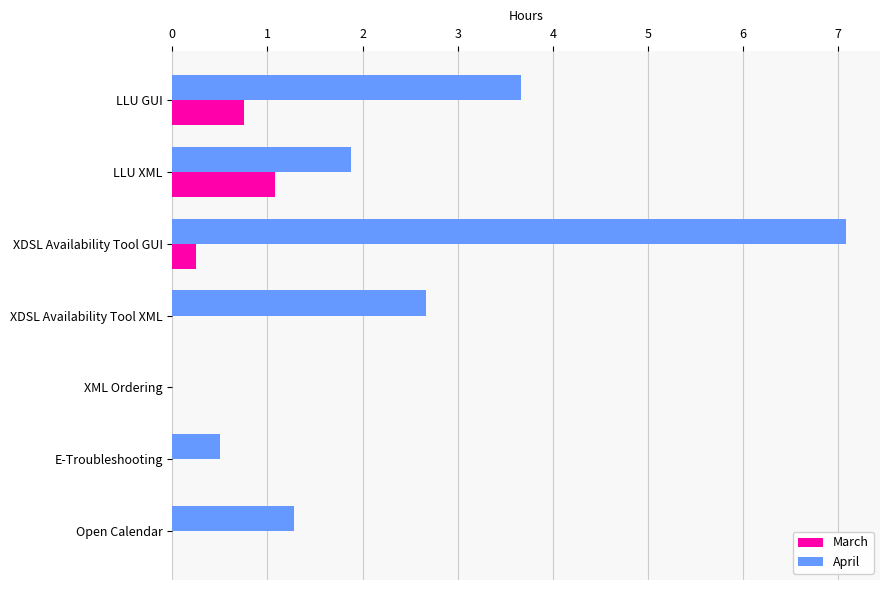

At which label does March reach its peak?

LLU XML